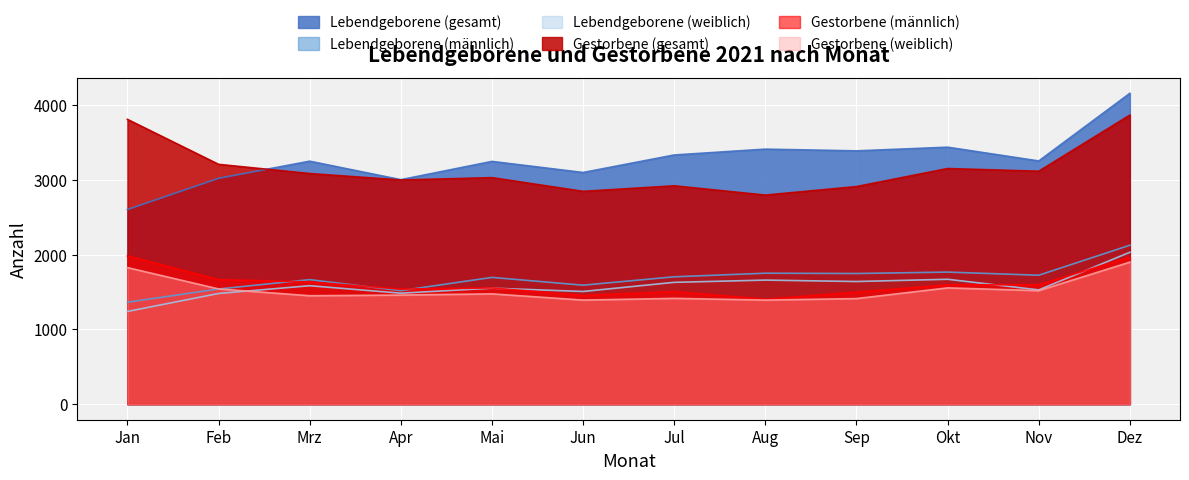

Where does the Lebendgeborene (weiblich) series first go above 1583?

Jul